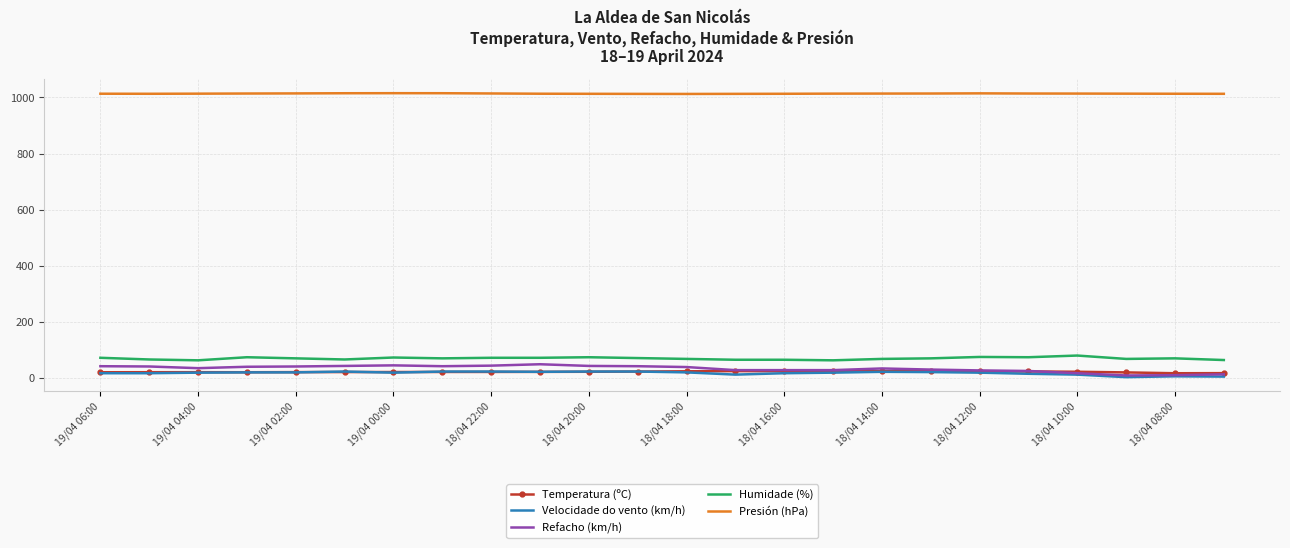

Which series has the largest total across all categories?

Presión (hPa)